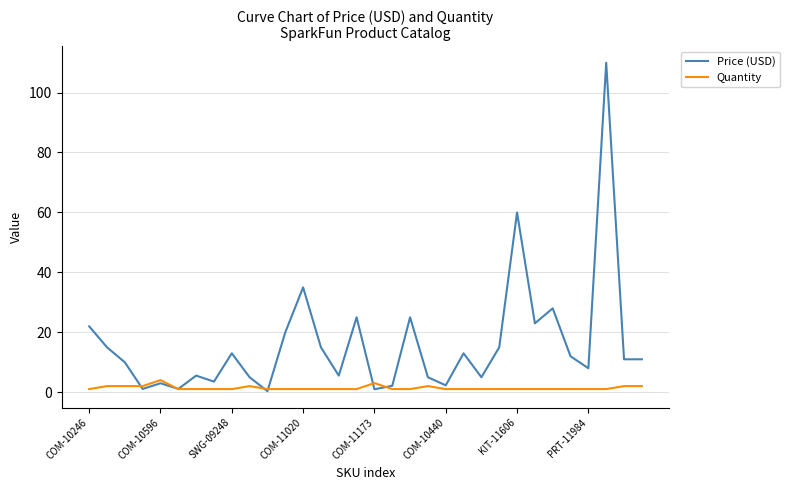

What are all the series names shown in the legend?

Price (USD), Quantity